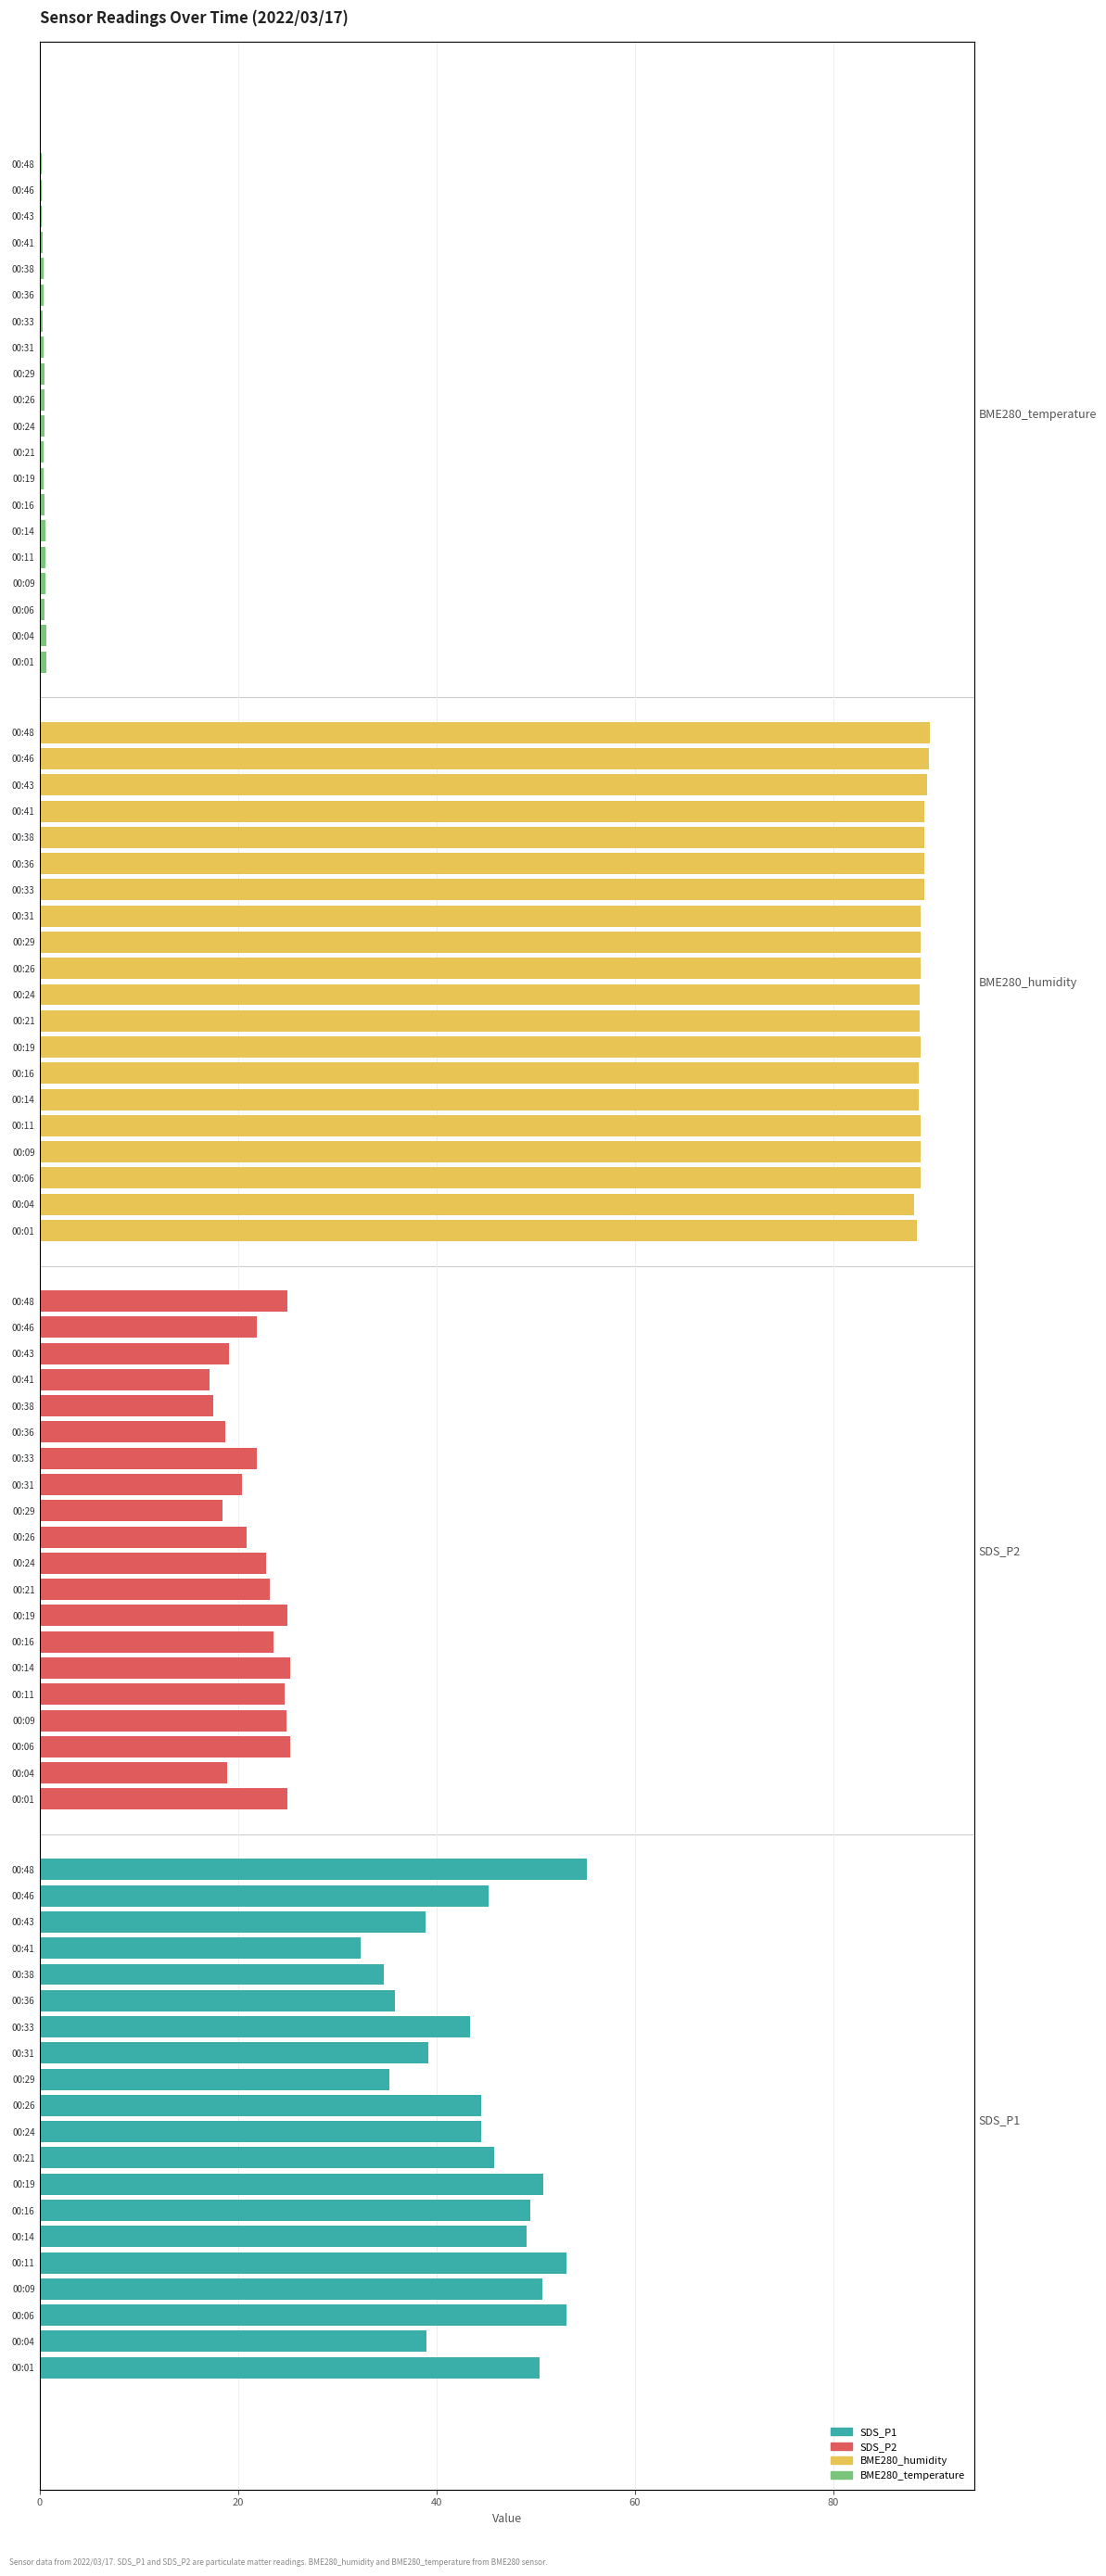

Which series has the widest spread of values?

SDS_P1